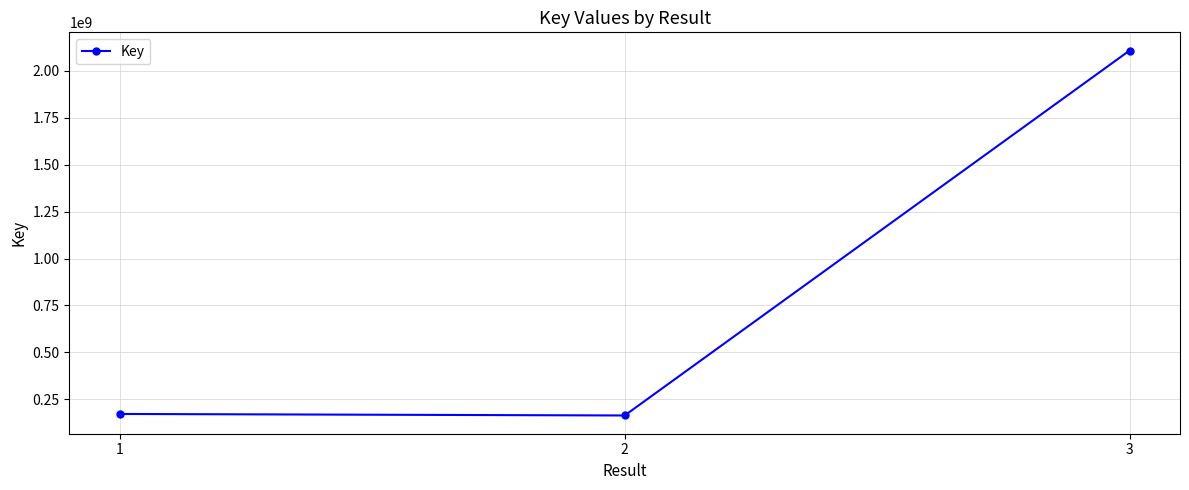

What is the greatest value displayed?

2108787538